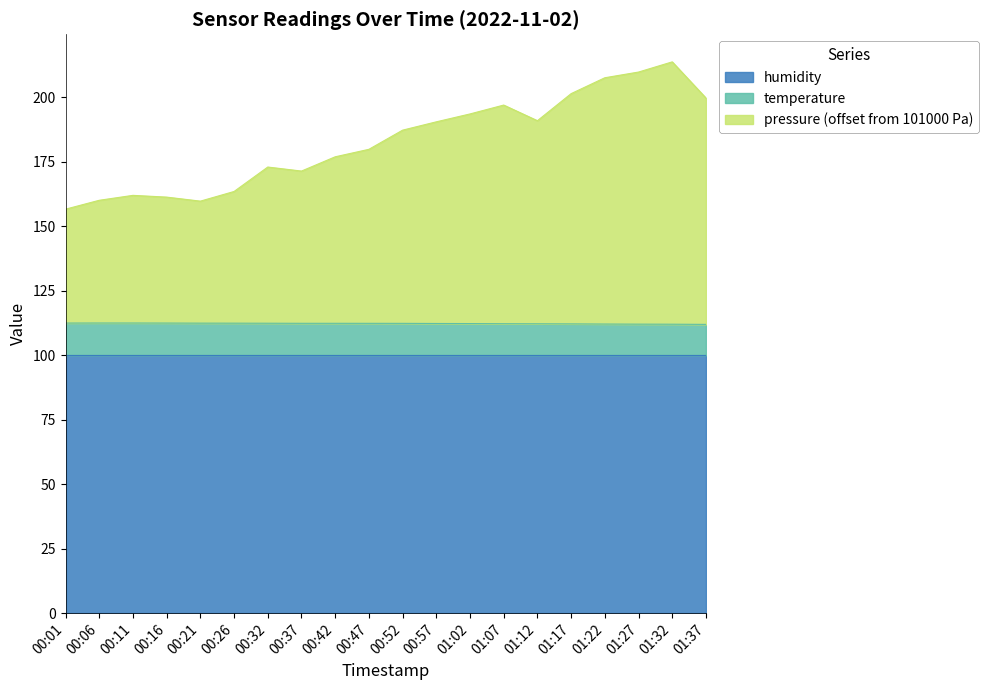

What is the highest value of the humidity series?

100.0